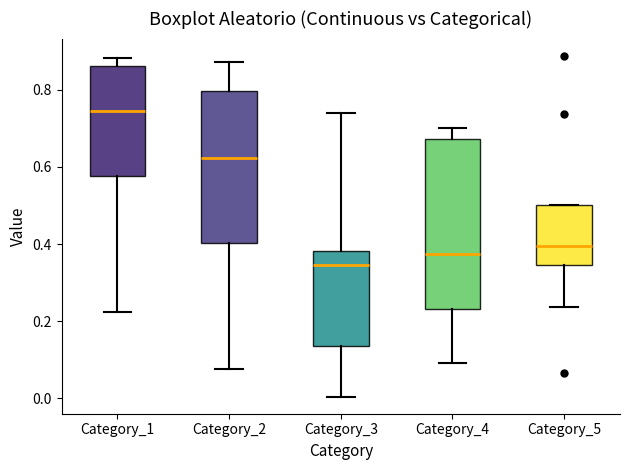

Comparing the boxes themselves (not the whiskers), which one is the tallest?

Category_4